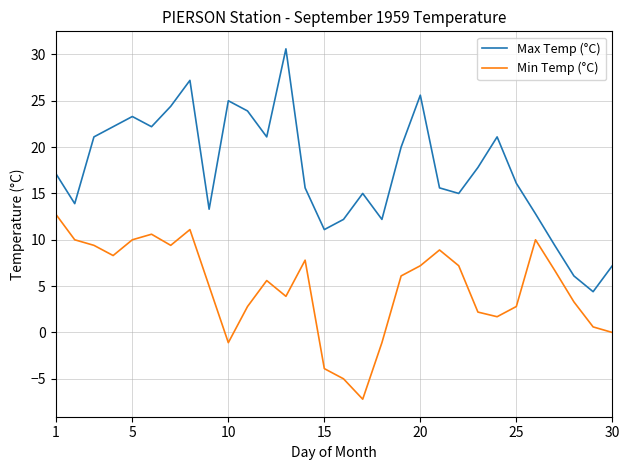

True or false: Max Temp (°C) and Min Temp (°C) cross at least once.

False